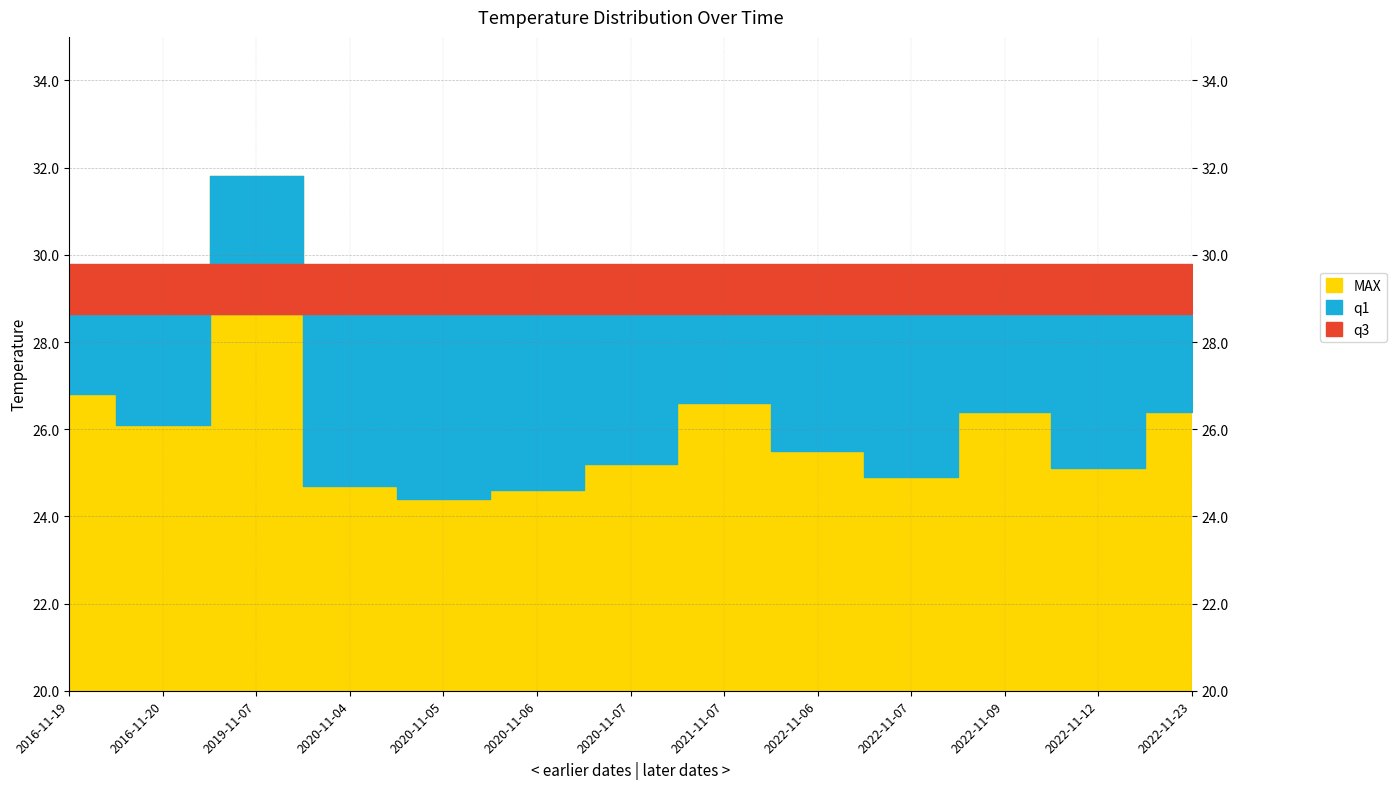

After their last crossing, which series has the higher values: q3 or MAX?

q3